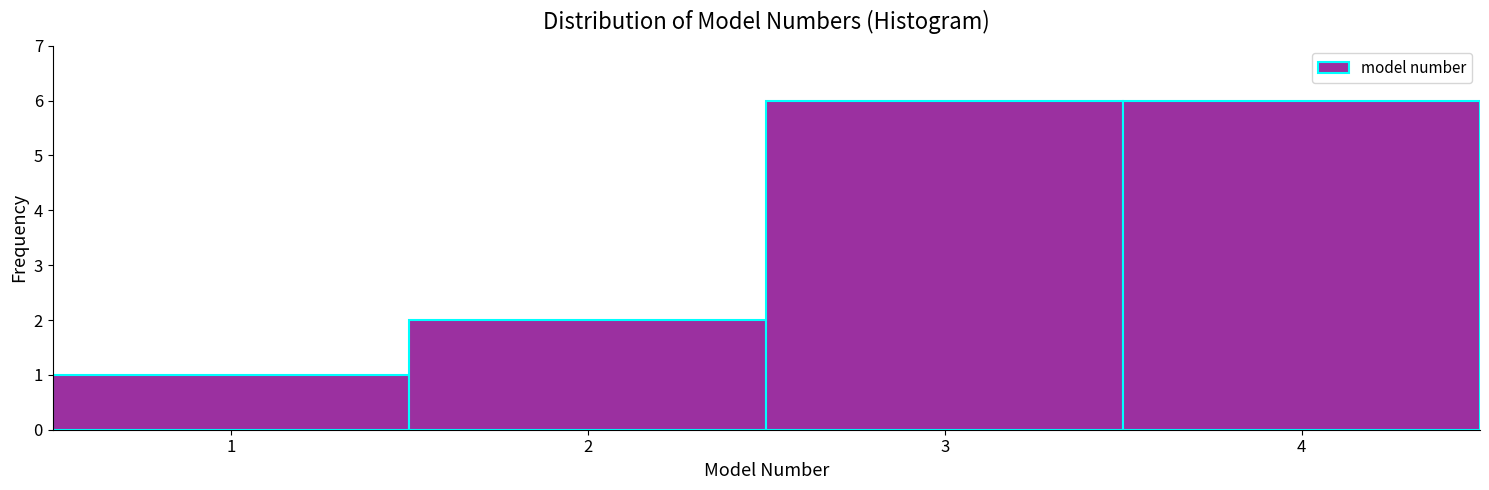

Reading left to right, transcribe this chart: for each bar, give the range it covers on the x-axis and its height. The values are not printed on the chart, so give them approximately, as read against the axis.

0.5 to 1.5: 1
1.5 to 2.5: 2
2.5 to 3.5: 6
3.5 to 4.5: 6